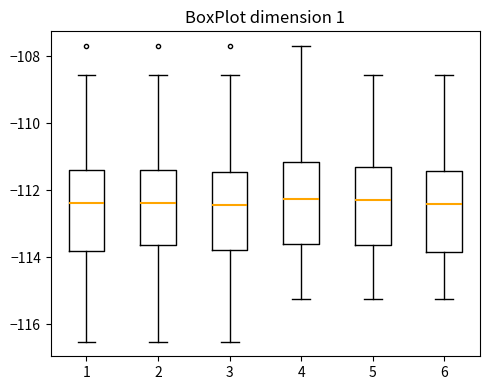

Reading left to right, read every box against the y-axis: the position of its median line, the range the box covers, and the ends of its whiskers. The values are not printed on the chart, so give them approximately, as read against the axis.

1: median -112.4, box -113.8 to -111.4, whiskers -116.6 to -108.6
2: median -112.4, box -113.6 to -111.4, whiskers -116.6 to -108.6
3: median -112.4, box -113.8 to -111.4, whiskers -116.6 to -108.6
4: median -112.2, box -113.6 to -111.2, whiskers -115.2 to -107.6
5: median -112.2, box -113.6 to -111.2, whiskers -115.2 to -108.6
6: median -112.4, box -113.8 to -111.4, whiskers -115.2 to -108.6